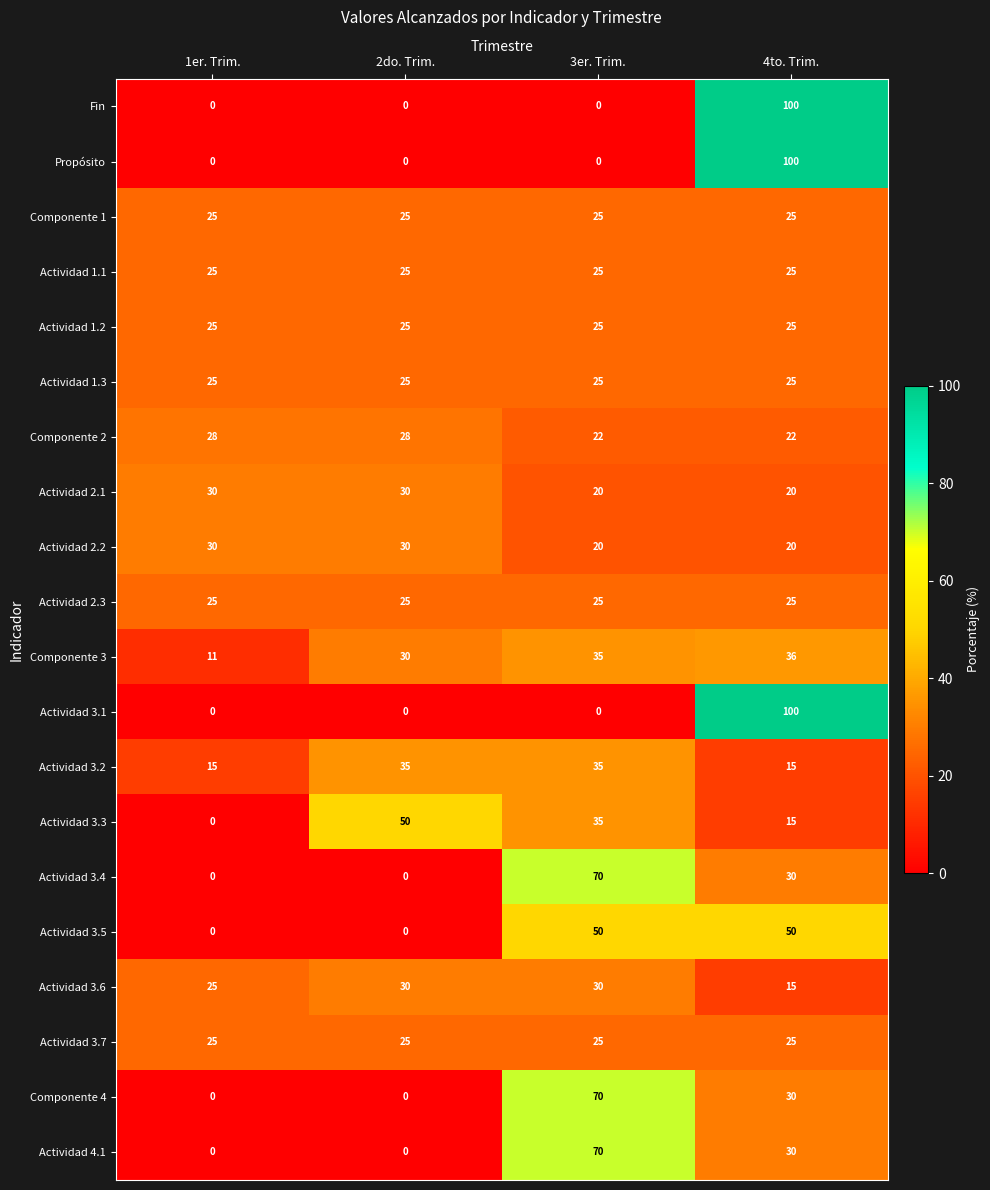

Which series changed the most between 1er. Trim. and 2do. Trim.?

Actividad 3.3